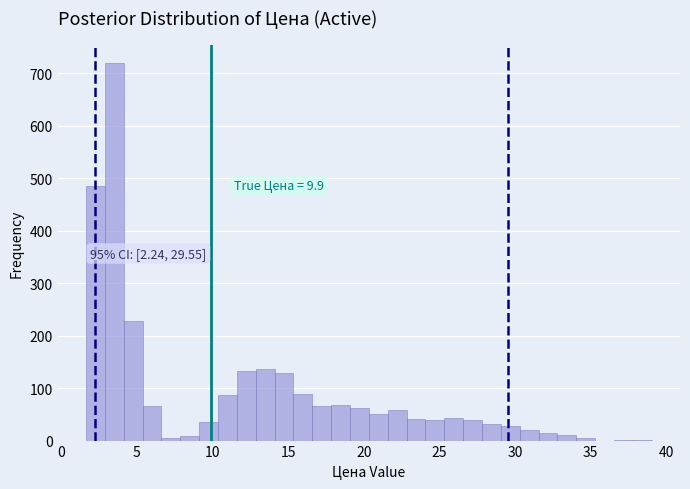

Read against the x-axis, roughly where is the centre of the tallest bar?

3.5